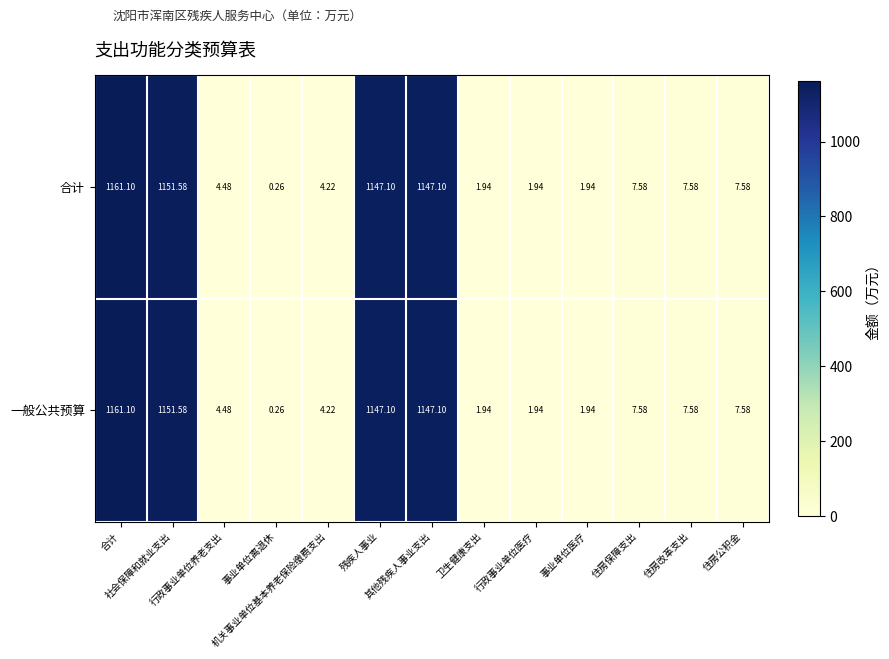

Reading left to right, transcribe all the data shown in this chart.

合计: 合计=1161.1	社会保障和就业支出=1151.6	行政事业单位养老支出=4.5	事业单位离退休=0.3	机关事业单位基本养老保险缴费支出=4.2	残疾人事业=1147.1	其他残疾人事业支出=1147.1	卫生健康支出=1.9	行政事业单位医疗=1.9	事业单位医疗=1.9	住房保障支出=7.6	住房改革支出=7.6	住房公积金=7.6
一般公共预算: 合计=1161.1	社会保障和就业支出=1151.6	行政事业单位养老支出=4.5	事业单位离退休=0.3	机关事业单位基本养老保险缴费支出=4.2	残疾人事业=1147.1	其他残疾人事业支出=1147.1	卫生健康支出=1.9	行政事业单位医疗=1.9	事业单位医疗=1.9	住房保障支出=7.6	住房改革支出=7.6	住房公积金=7.6